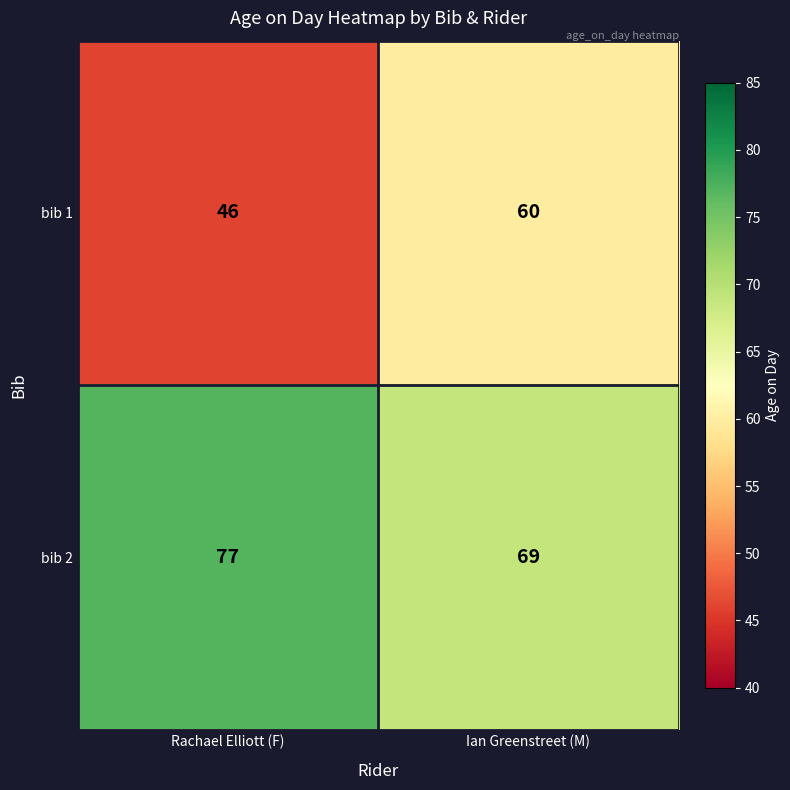

What is the smallest value displayed?

46